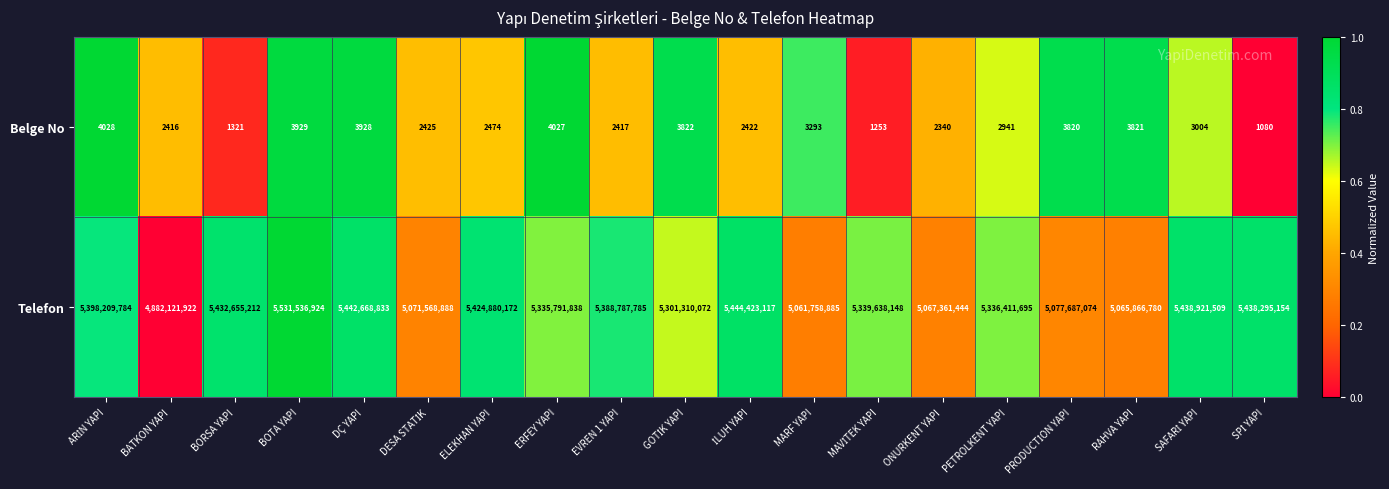

The value of Belge No at BORSA YAPI is 2136. True or false?

False